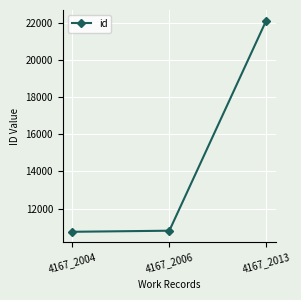

What is the maximum value shown in the chart?

22107